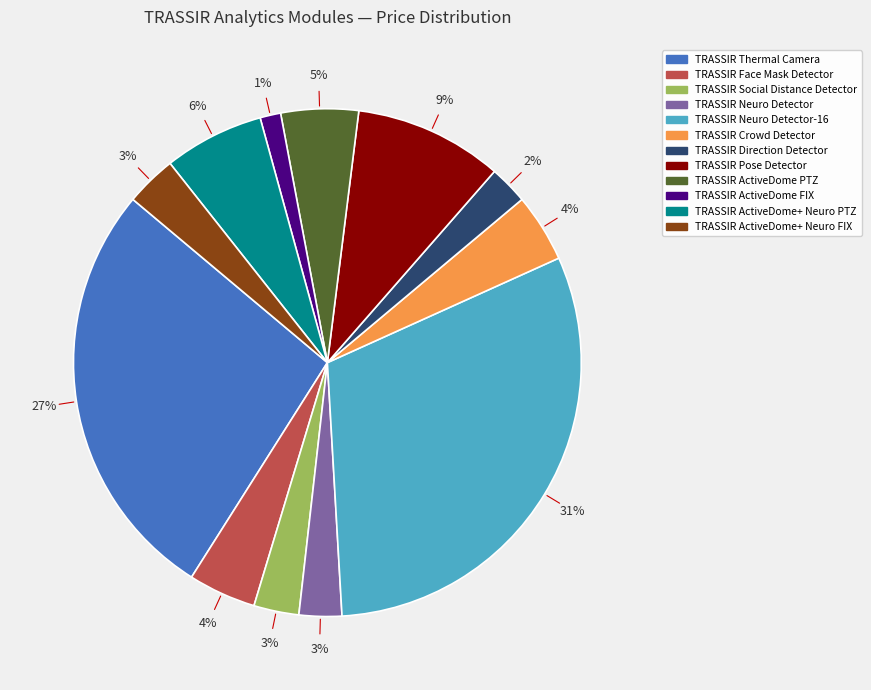

Is there any slice that represents more than half of the pie?

No